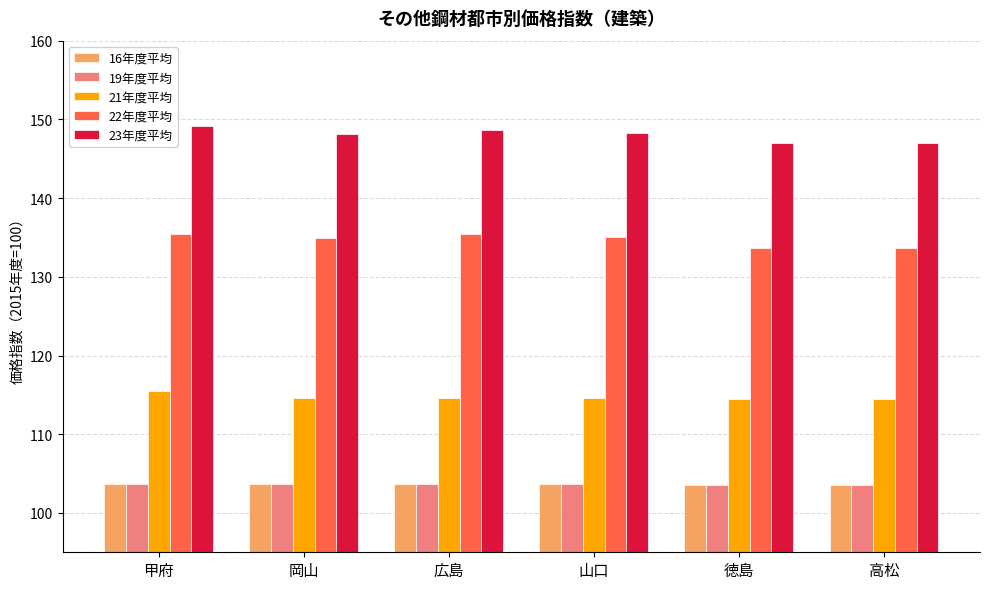

True or false: 16年度平均 has a value of 39.4 at 徳島.

False